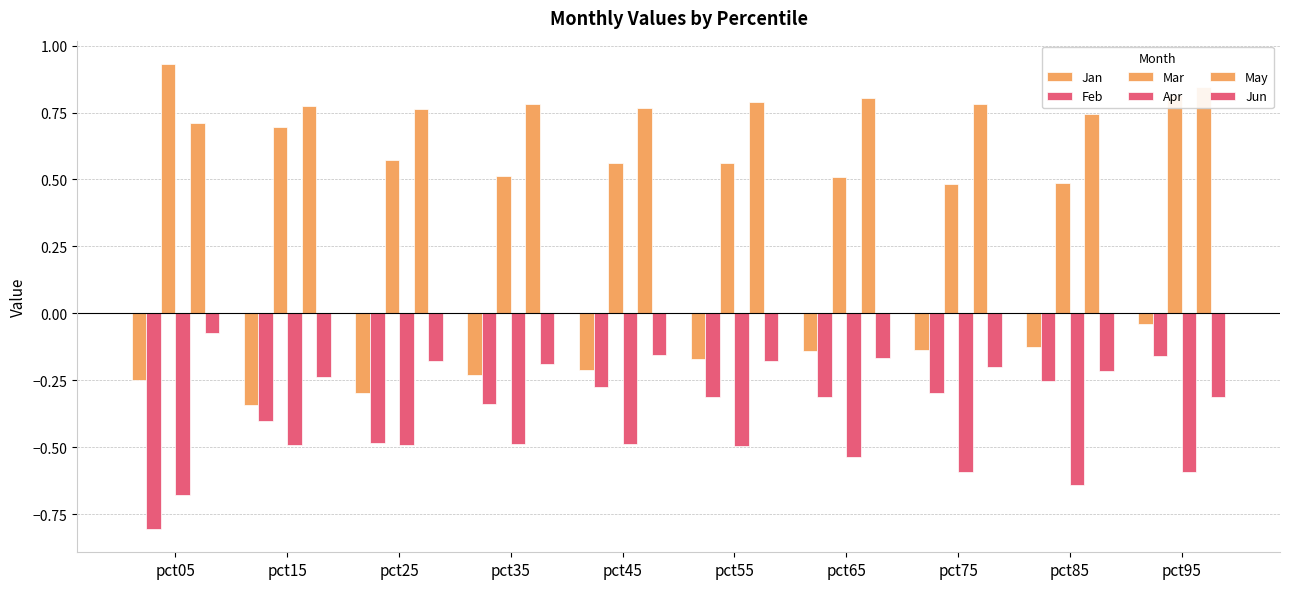

Reading right to left, extract all data points from this chart.

Jan: -0.0	-0.1	-0.1	-0.1	-0.2	-0.2	-0.2	-0.3	-0.3	-0.2
Feb: -0.2	-0.3	-0.3	-0.3	-0.3	-0.3	-0.3	-0.5	-0.4	-0.8
Mar: 0.8	0.5	0.5	0.5	0.6	0.6	0.5	0.6	0.7	0.9
Apr: -0.6	-0.6	-0.6	-0.5	-0.5	-0.5	-0.5	-0.5	-0.5	-0.7
May: 0.8	0.7	0.8	0.8	0.8	0.8	0.8	0.8	0.8	0.7
Jun: -0.3	-0.2	-0.2	-0.2	-0.2	-0.2	-0.2	-0.2	-0.2	-0.1